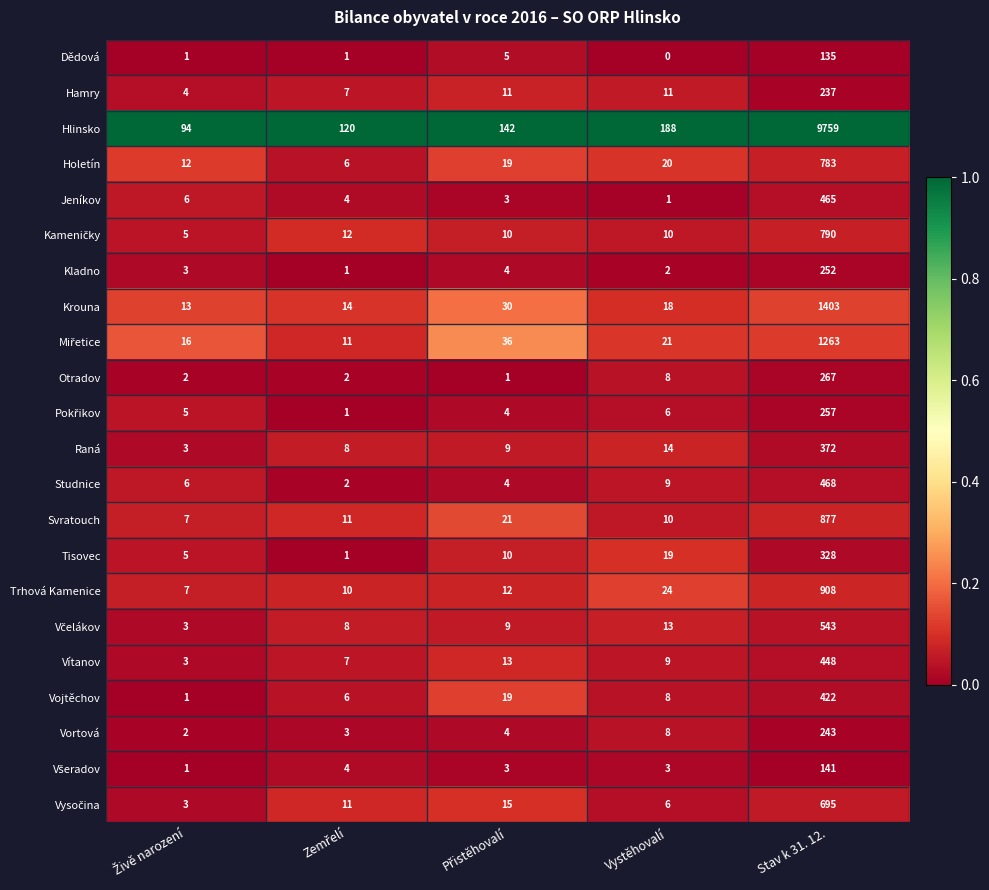

At which category is the sum across all series the highest?

Stav k 31. 12.